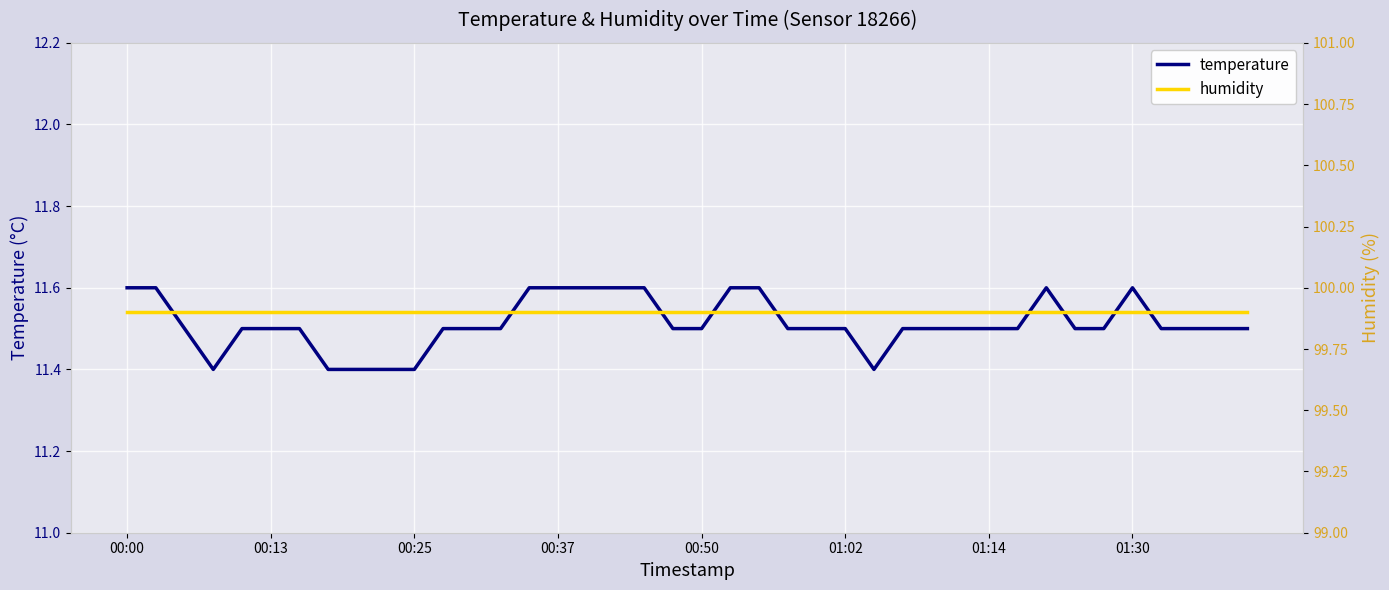

How many interior local valleys does the temperature series have?

2